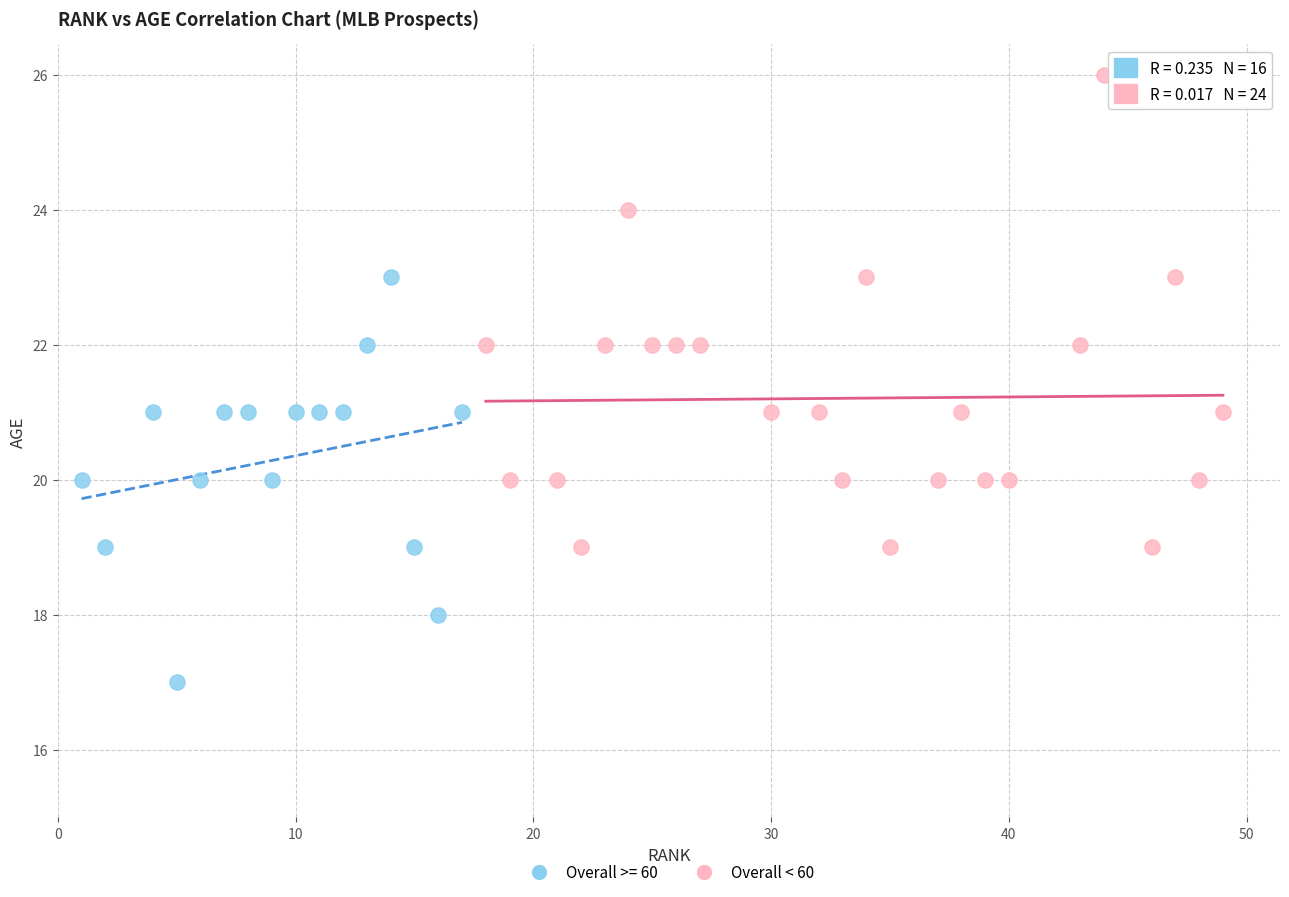

Which series reaches the maximum Y coordinate?

Overall < 60